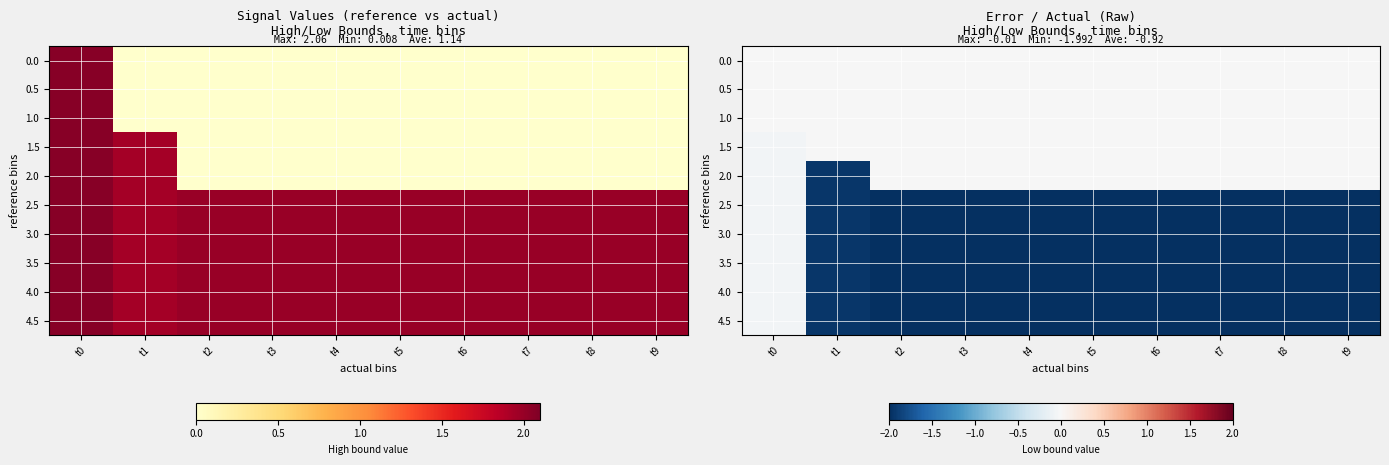

How many series are shown in this chart?

10